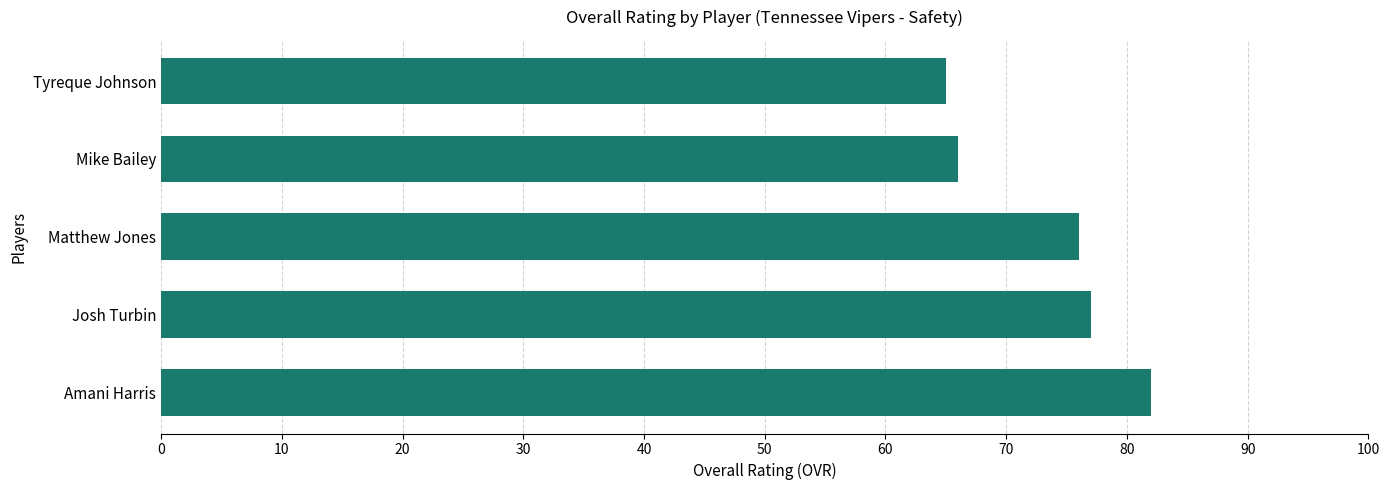

Is it true that the value at Josh Turbin is 132?

False